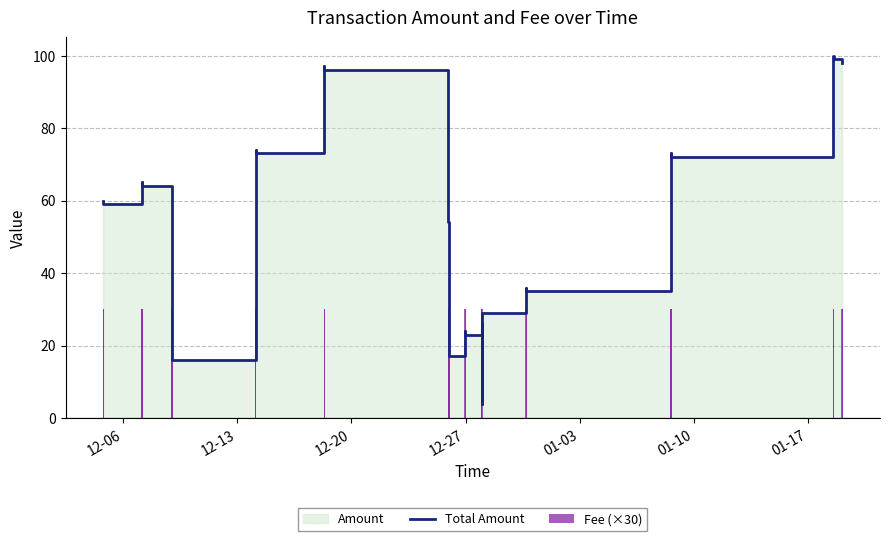

What is the minimum value shown in the chart?

4